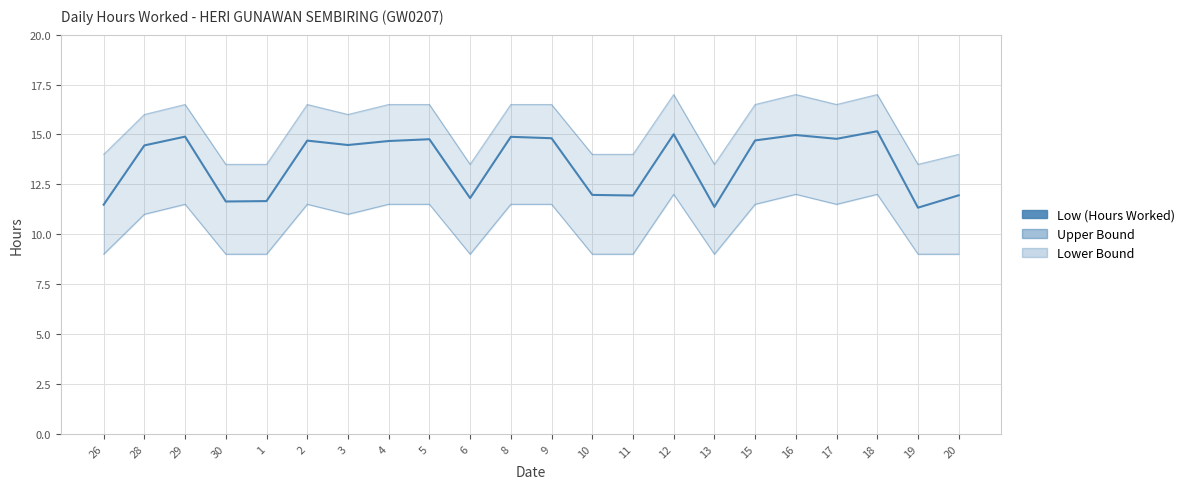

The Lower Bound series shows 18.9 at 5. True or false?

False